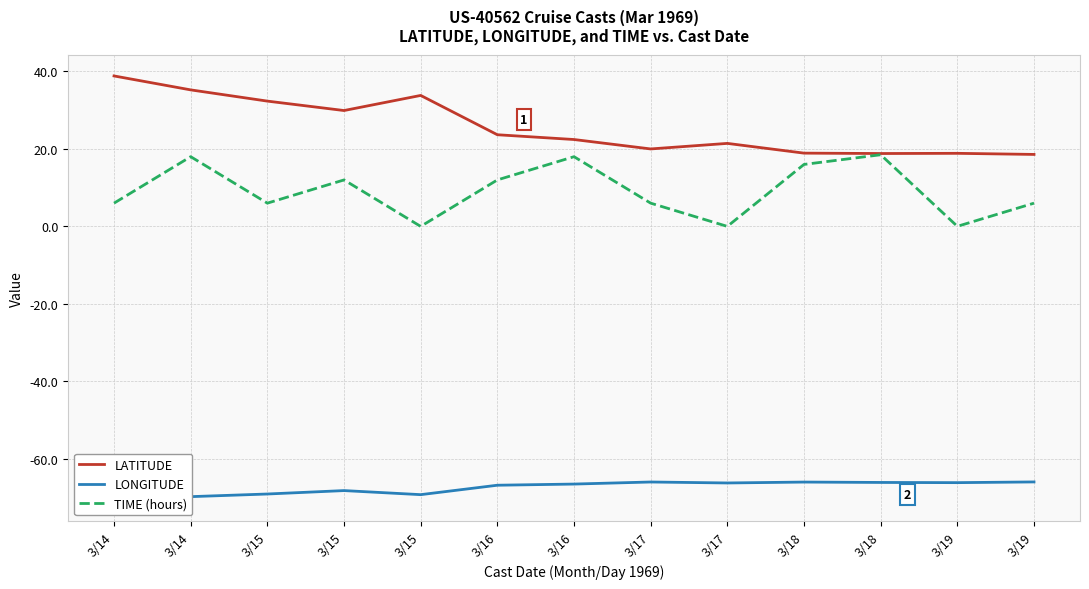

Which has a higher value, 3/17 or 3/17?

3/17